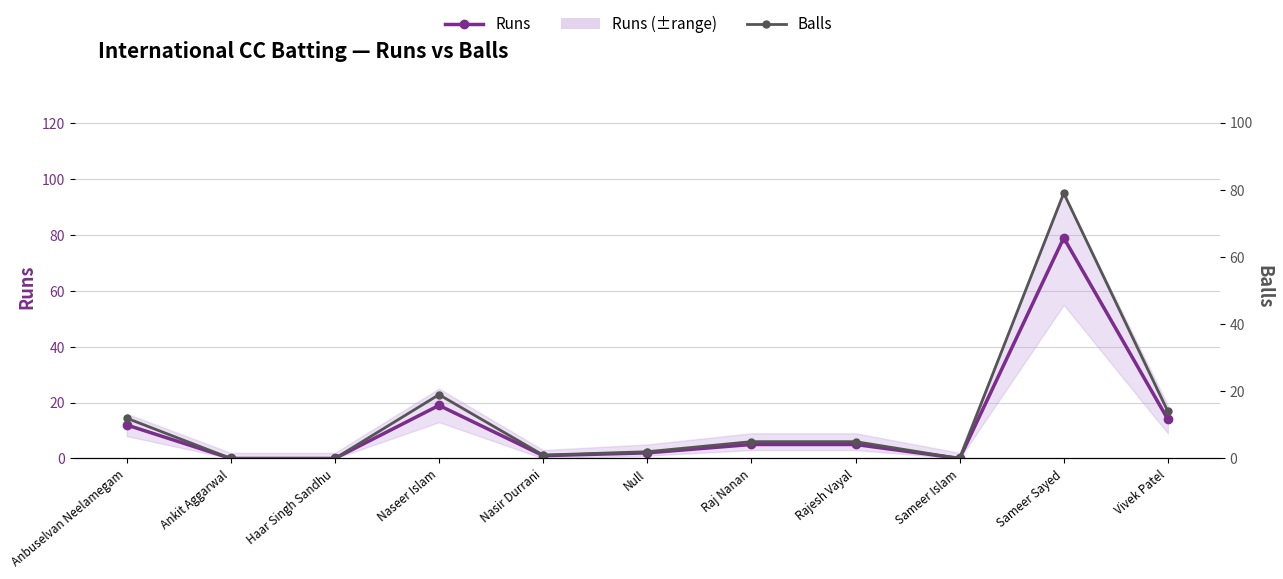

What is the value of the Runs point at the 1st from the left?

12